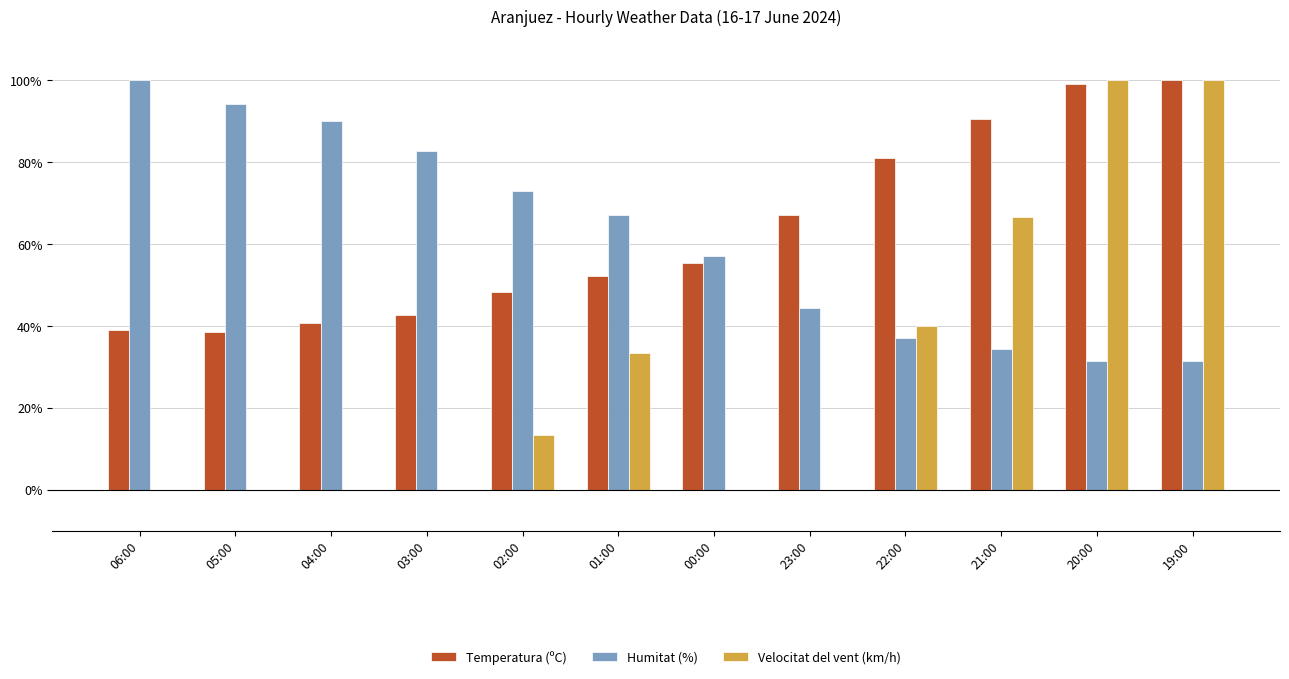

What is the sum of all Temperatura (ºC) values?

754.4